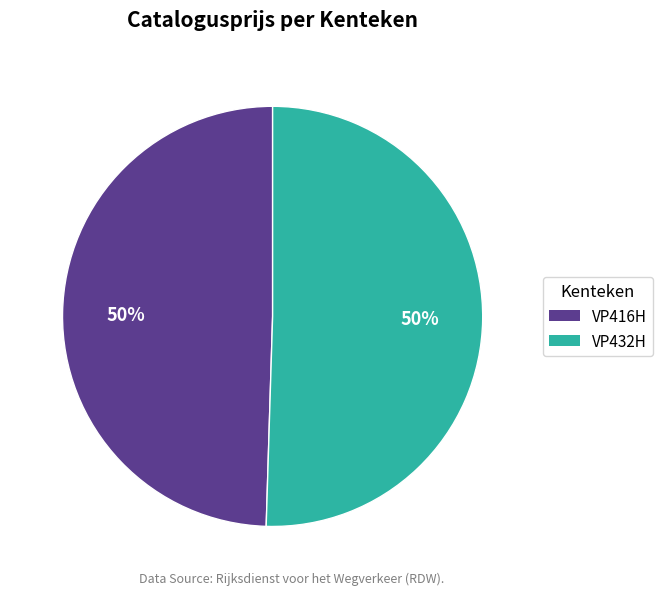

True or false: VP416H accounts for 58% of the total.

False